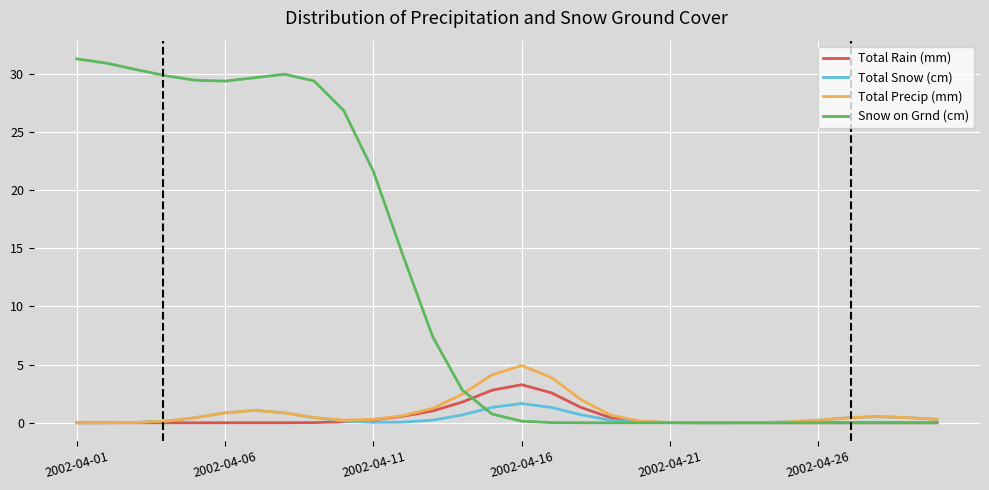

What is the greatest value displayed?

31.3